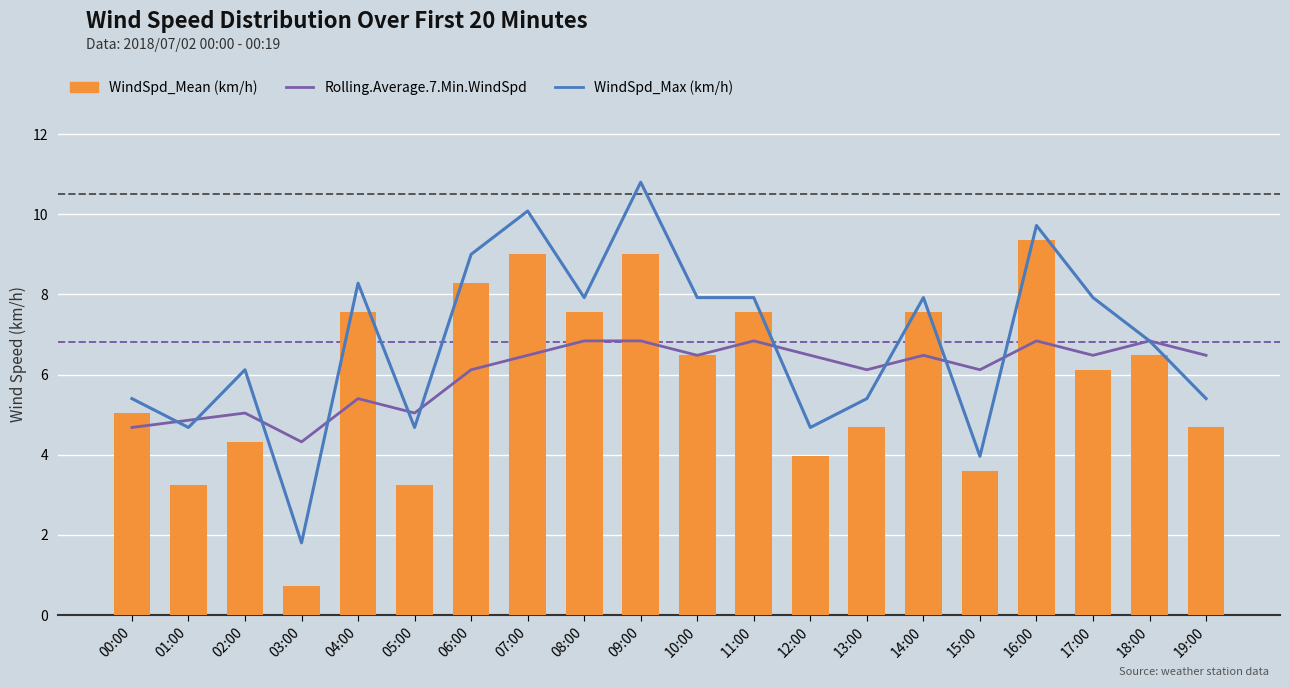

Does the chart contain any negative values?

No